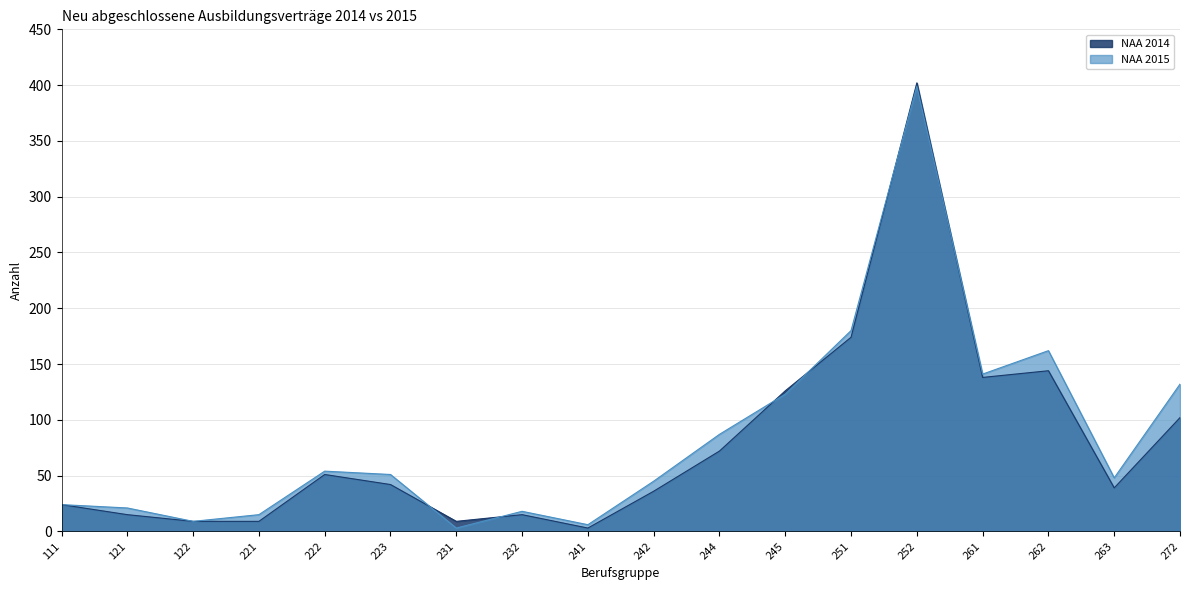

What is the average value of the NAA 2015 series?

84